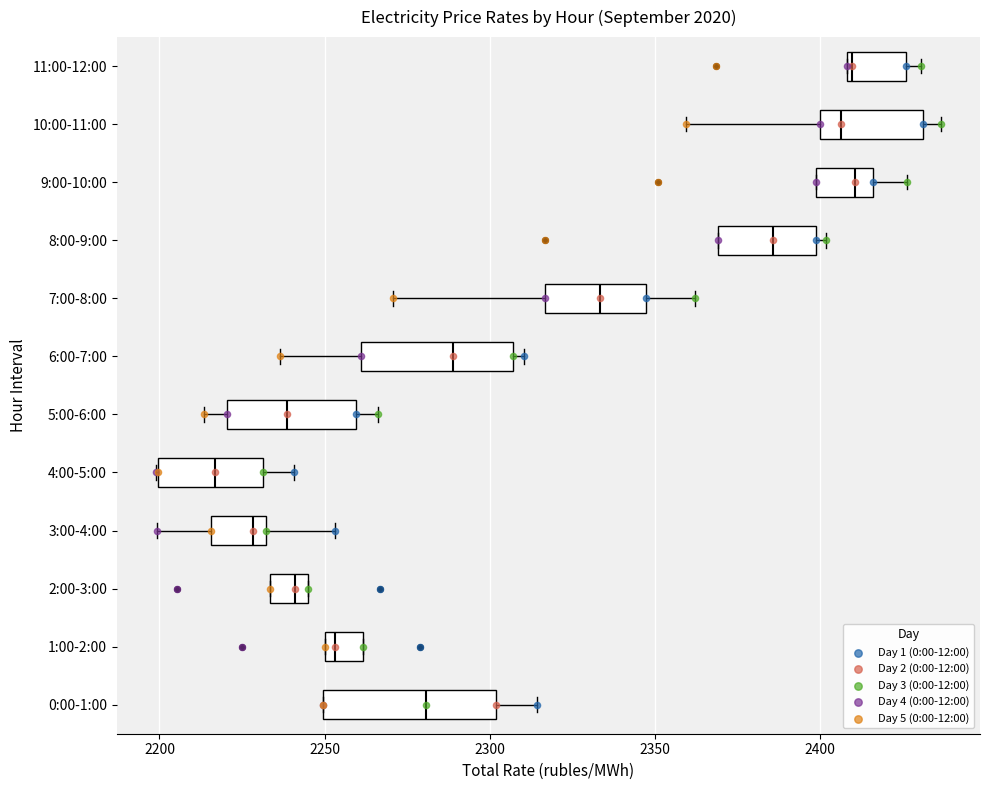

What are all the series names shown in the legend?

Day 1 (0:00-12:00), Day 2 (0:00-12:00), Day 3 (0:00-12:00), Day 4 (0:00-12:00), Day 5 (0:00-12:00)